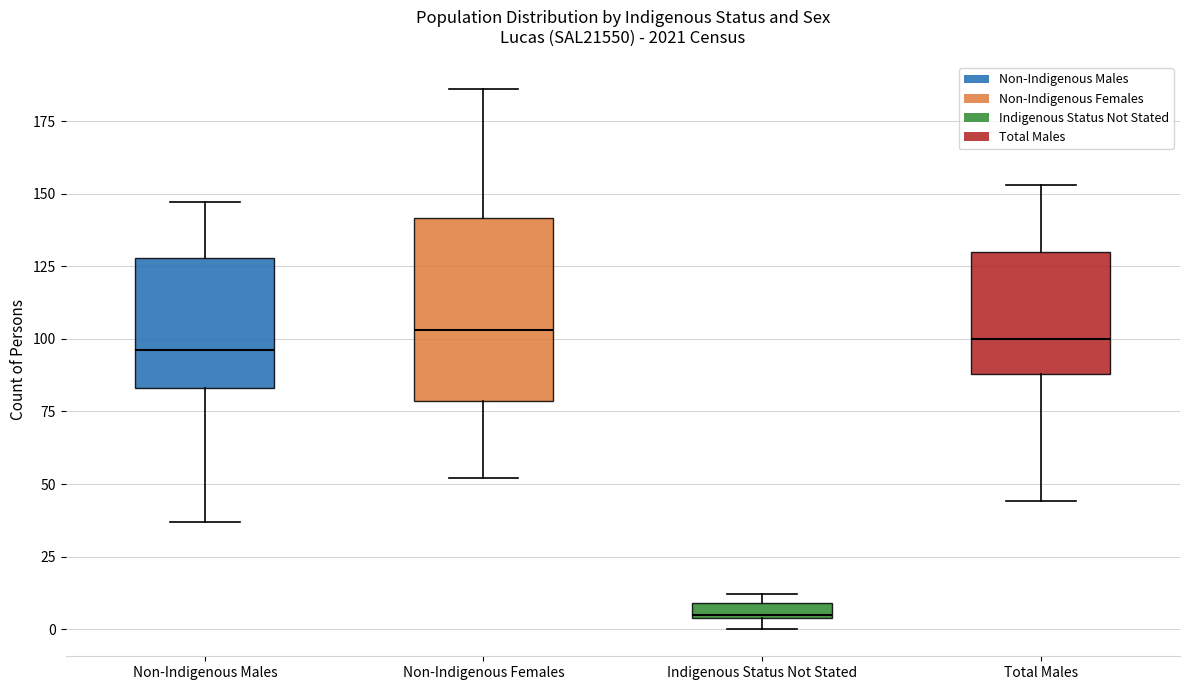

Which box is the tallest, from its lower edge to its upper edge?

Non-Indigenous Females